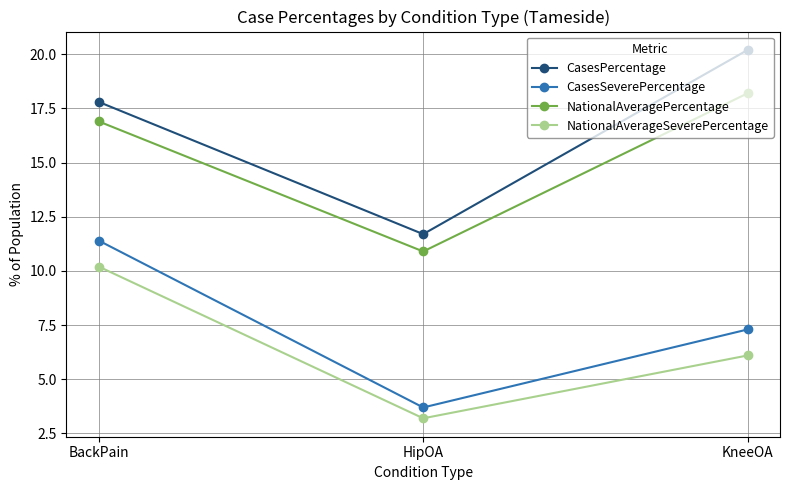

Is the value of CasesSeverePercentage at BackPain greater than the value of NationalAverageSeverePercentage at KneeOA?

Yes